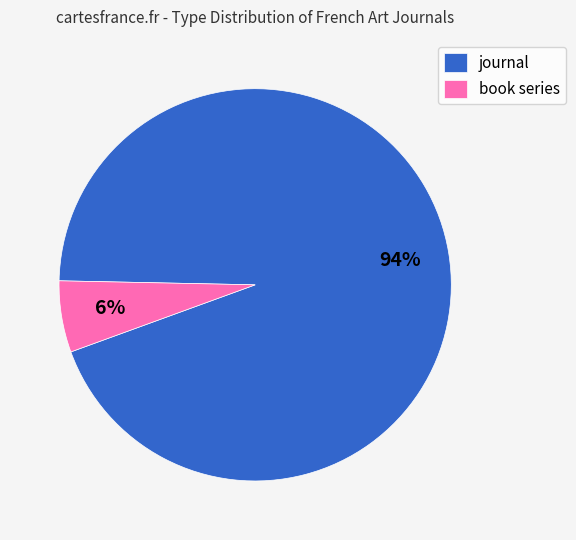

True or false: journal accounts for 94% of the total.

True